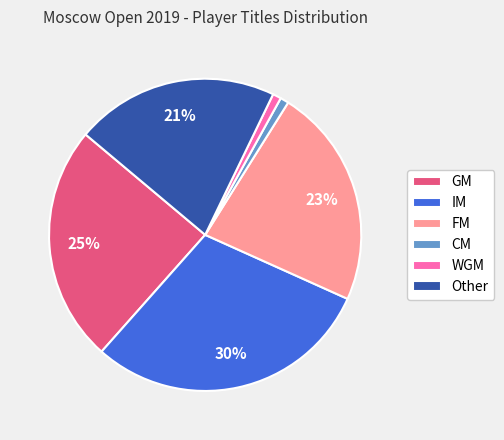

Count the number of slices in the pie.

6